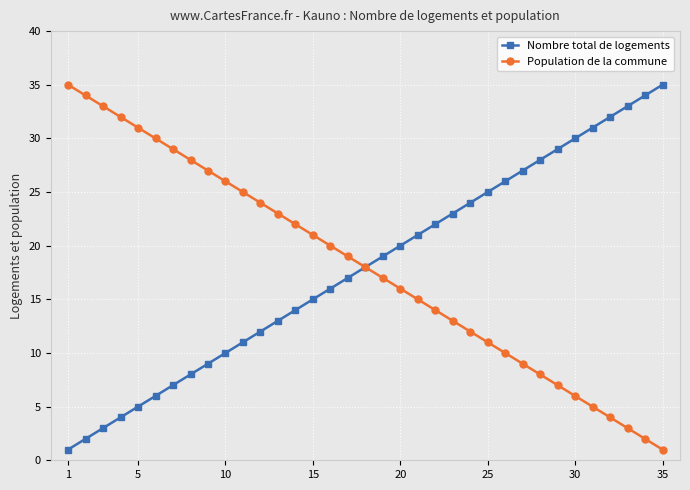

True or false: Nombre total de logements has more than 1 points higher than both neighbors.

False